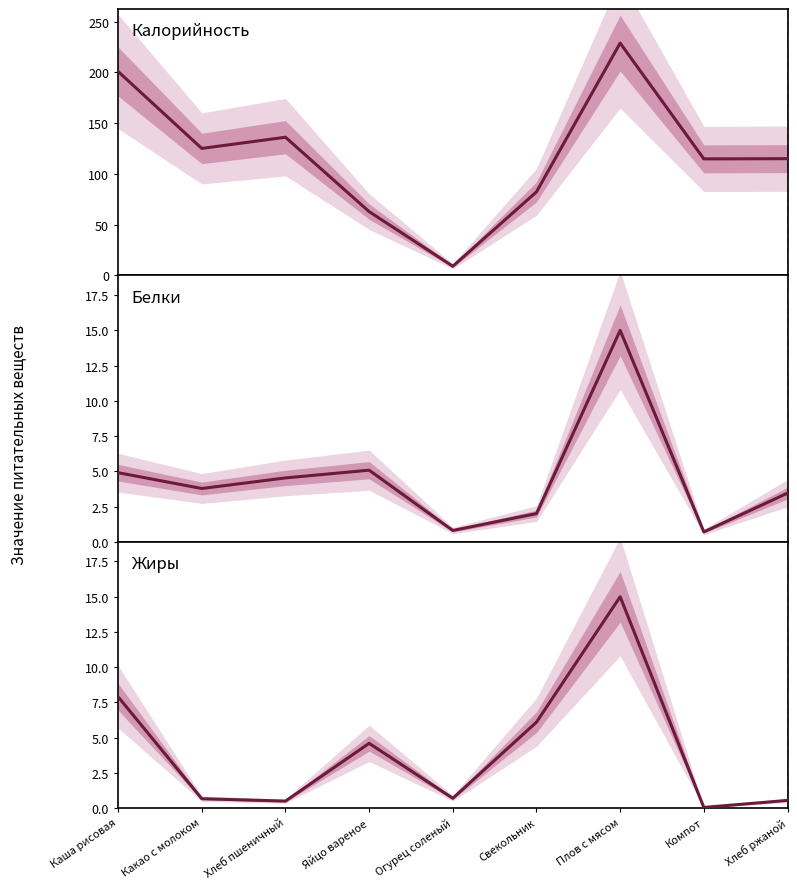

At how many categories does at least one series exceed 44?

8